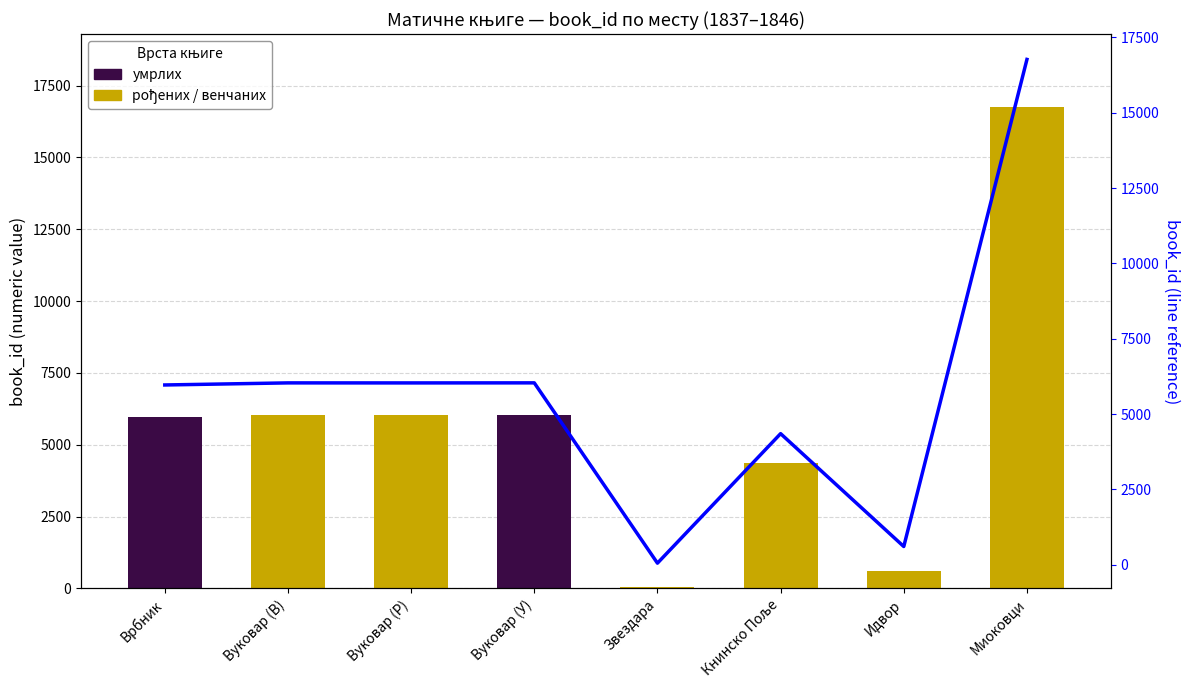

Between Вуковар (У) and Звездара, which is larger?

Вуковар (У)